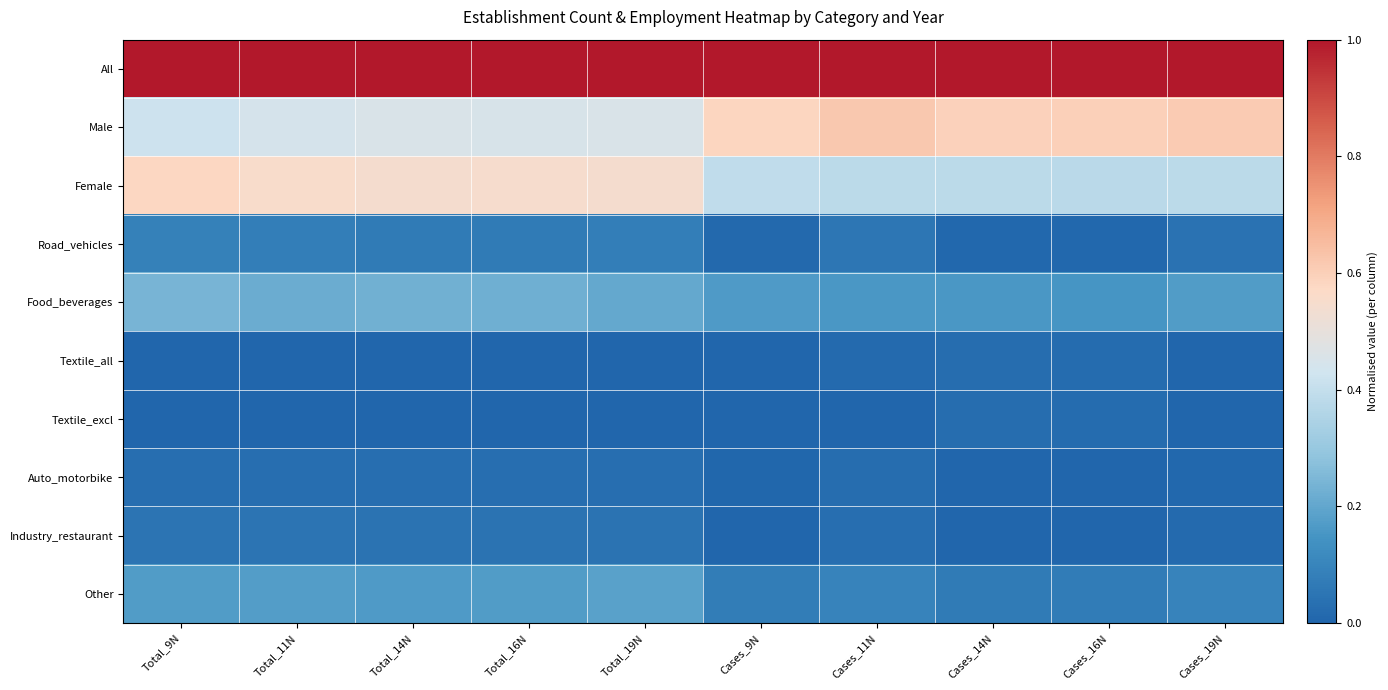

Reading right to left, transcribe all the data shown in this chart.

All: Cases_19N=1.0	Cases_16N=1.0	Cases_14N=1.0	Cases_11N=1.0	Cases_9N=1.0	Total_19N=1.0	Total_16N=1.0	Total_14N=1.0	Total_11N=1.0	Total_9N=1.0
Male: Cases_19N=0.6	Cases_16N=0.6	Cases_14N=0.6	Cases_11N=0.6	Cases_9N=0.6	Total_19N=0.5	Total_16N=0.5	Total_14N=0.5	Total_11N=0.4	Total_9N=0.4
Female: Cases_19N=0.4	Cases_16N=0.4	Cases_14N=0.4	Cases_11N=0.4	Cases_9N=0.4	Total_19N=0.5	Total_16N=0.5	Total_14N=0.5	Total_11N=0.6	Total_9N=0.6
Road_vehicles: Cases_19N=0.0	Cases_16N=0.0	Cases_14N=0.0	Cases_11N=0.1	Cases_9N=0.0	Total_19N=0.1	Total_16N=0.1	Total_14N=0.1	Total_11N=0.1	Total_9N=0.1
Food_beverages: Cases_19N=0.2	Cases_16N=0.2	Cases_14N=0.2	Cases_11N=0.2	Cases_9N=0.2	Total_19N=0.2	Total_16N=0.2	Total_14N=0.2	Total_11N=0.2	Total_9N=0.2
Textile_all: Cases_19N=0.0	Cases_16N=0.0	Cases_14N=0.0	Cases_11N=0.0	Cases_9N=0.0	Total_19N=0.0	Total_16N=0.0	Total_14N=0.0	Total_11N=0.0	Total_9N=0.0
Textile_excl: Cases_19N=0.0	Cases_16N=0.0	Cases_14N=0.0	Cases_11N=0.0	Cases_9N=0.0	Total_19N=0.0	Total_16N=0.0	Total_14N=0.0	Total_11N=0.0	Total_9N=0.0
Auto_motorbike: Cases_19N=0.0	Cases_16N=0.0	Cases_14N=0.0	Cases_11N=0.0	Cases_9N=0.0	Total_19N=0.0	Total_16N=0.0	Total_14N=0.0	Total_11N=0.0	Total_9N=0.0
Industry_restaurant: Cases_19N=0.0	Cases_16N=0.0	Cases_14N=0.0	Cases_11N=0.0	Cases_9N=0.0	Total_19N=0.0	Total_16N=0.0	Total_14N=0.0	Total_11N=0.0	Total_9N=0.1
Other: Cases_19N=0.1	Cases_16N=0.1	Cases_14N=0.1	Cases_11N=0.1	Cases_9N=0.1	Total_19N=0.2	Total_16N=0.2	Total_14N=0.2	Total_11N=0.2	Total_9N=0.2